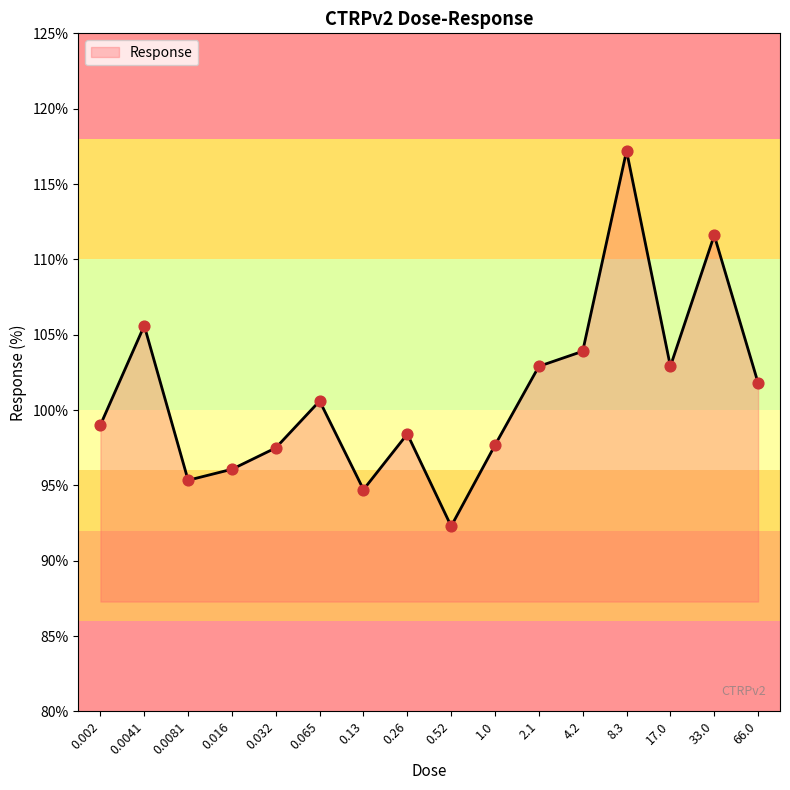

Which has a higher value, 0.065 or 4.2?

4.2